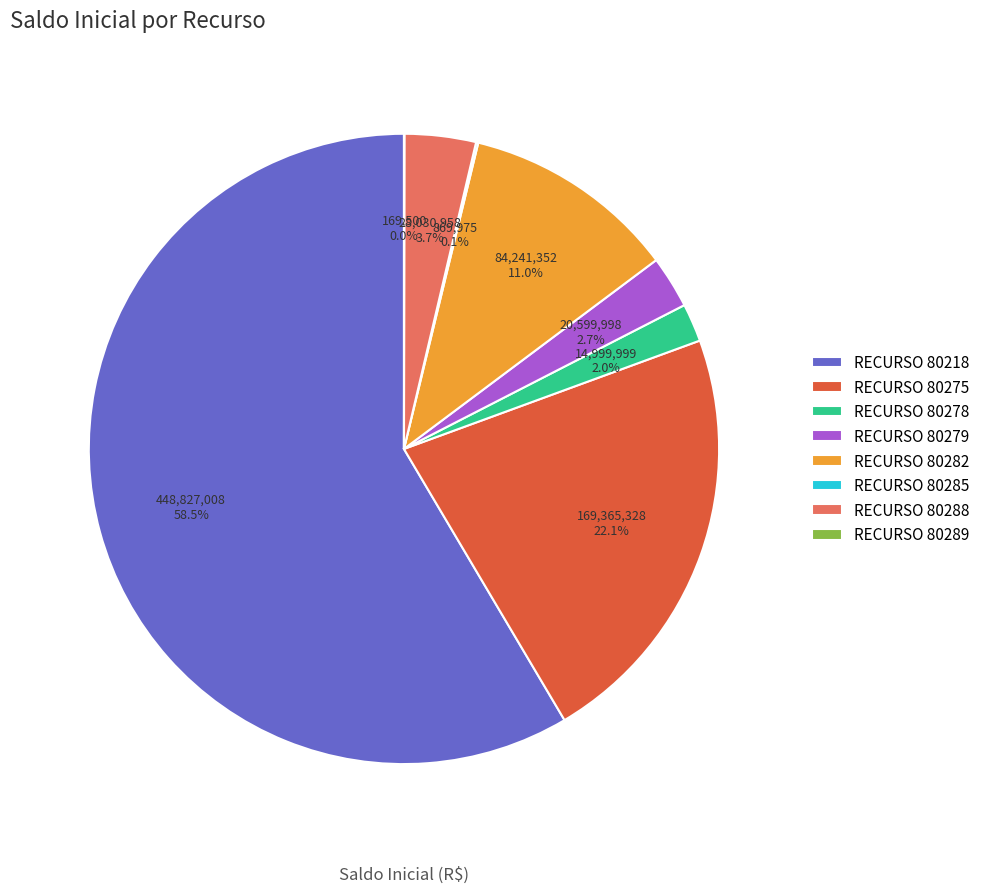

Which category has the biggest portion of the pie?

RECURSO 80218